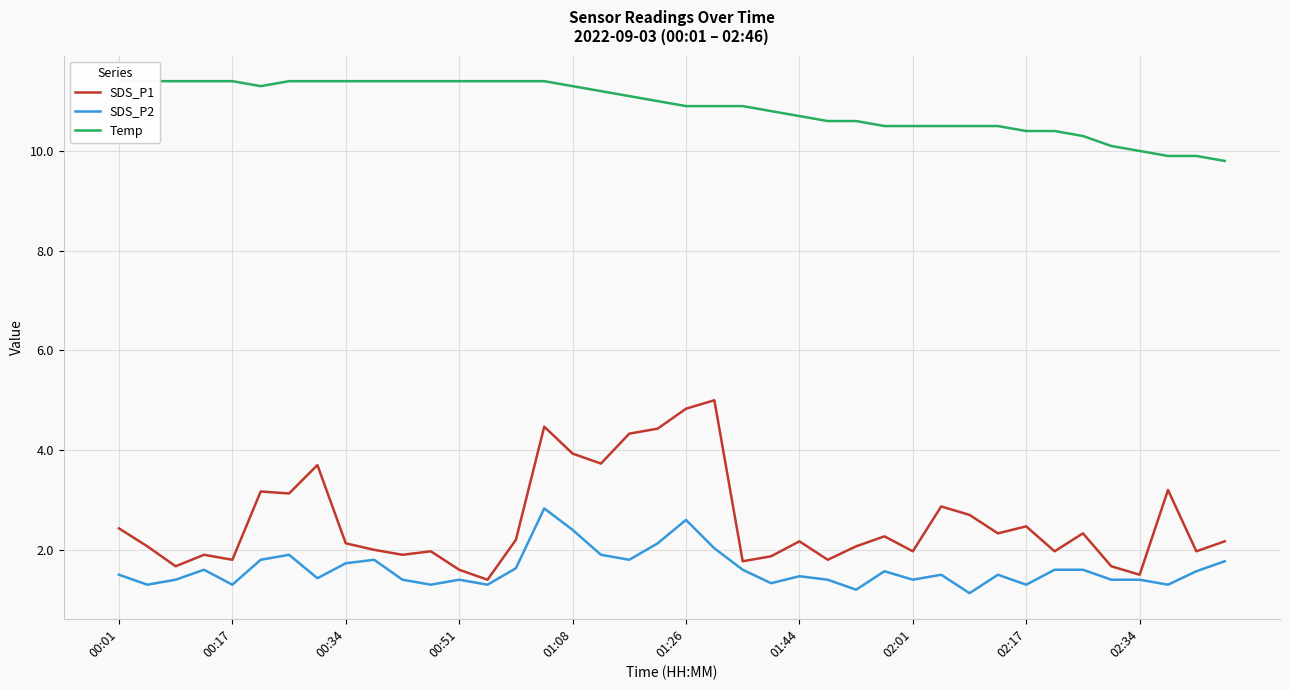

What is the lowest value of the SDS_P2 series?

1.1